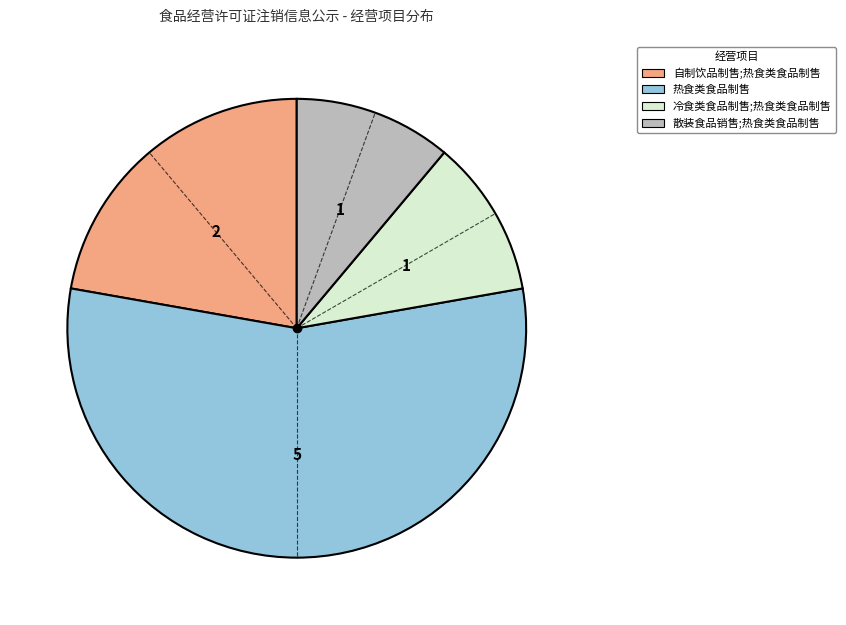

Does any single category account for the majority?

Yes